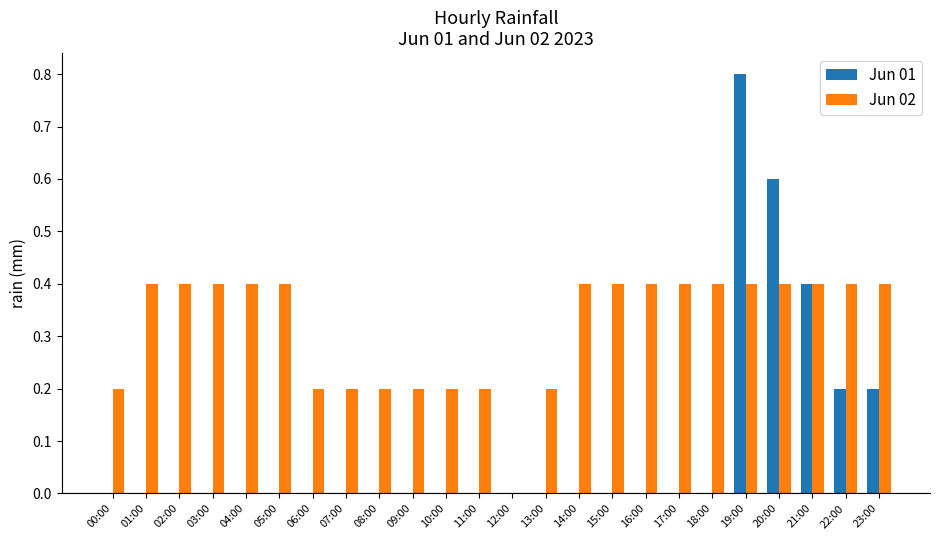

How many values in the Jun 02 series exceed 0?

23